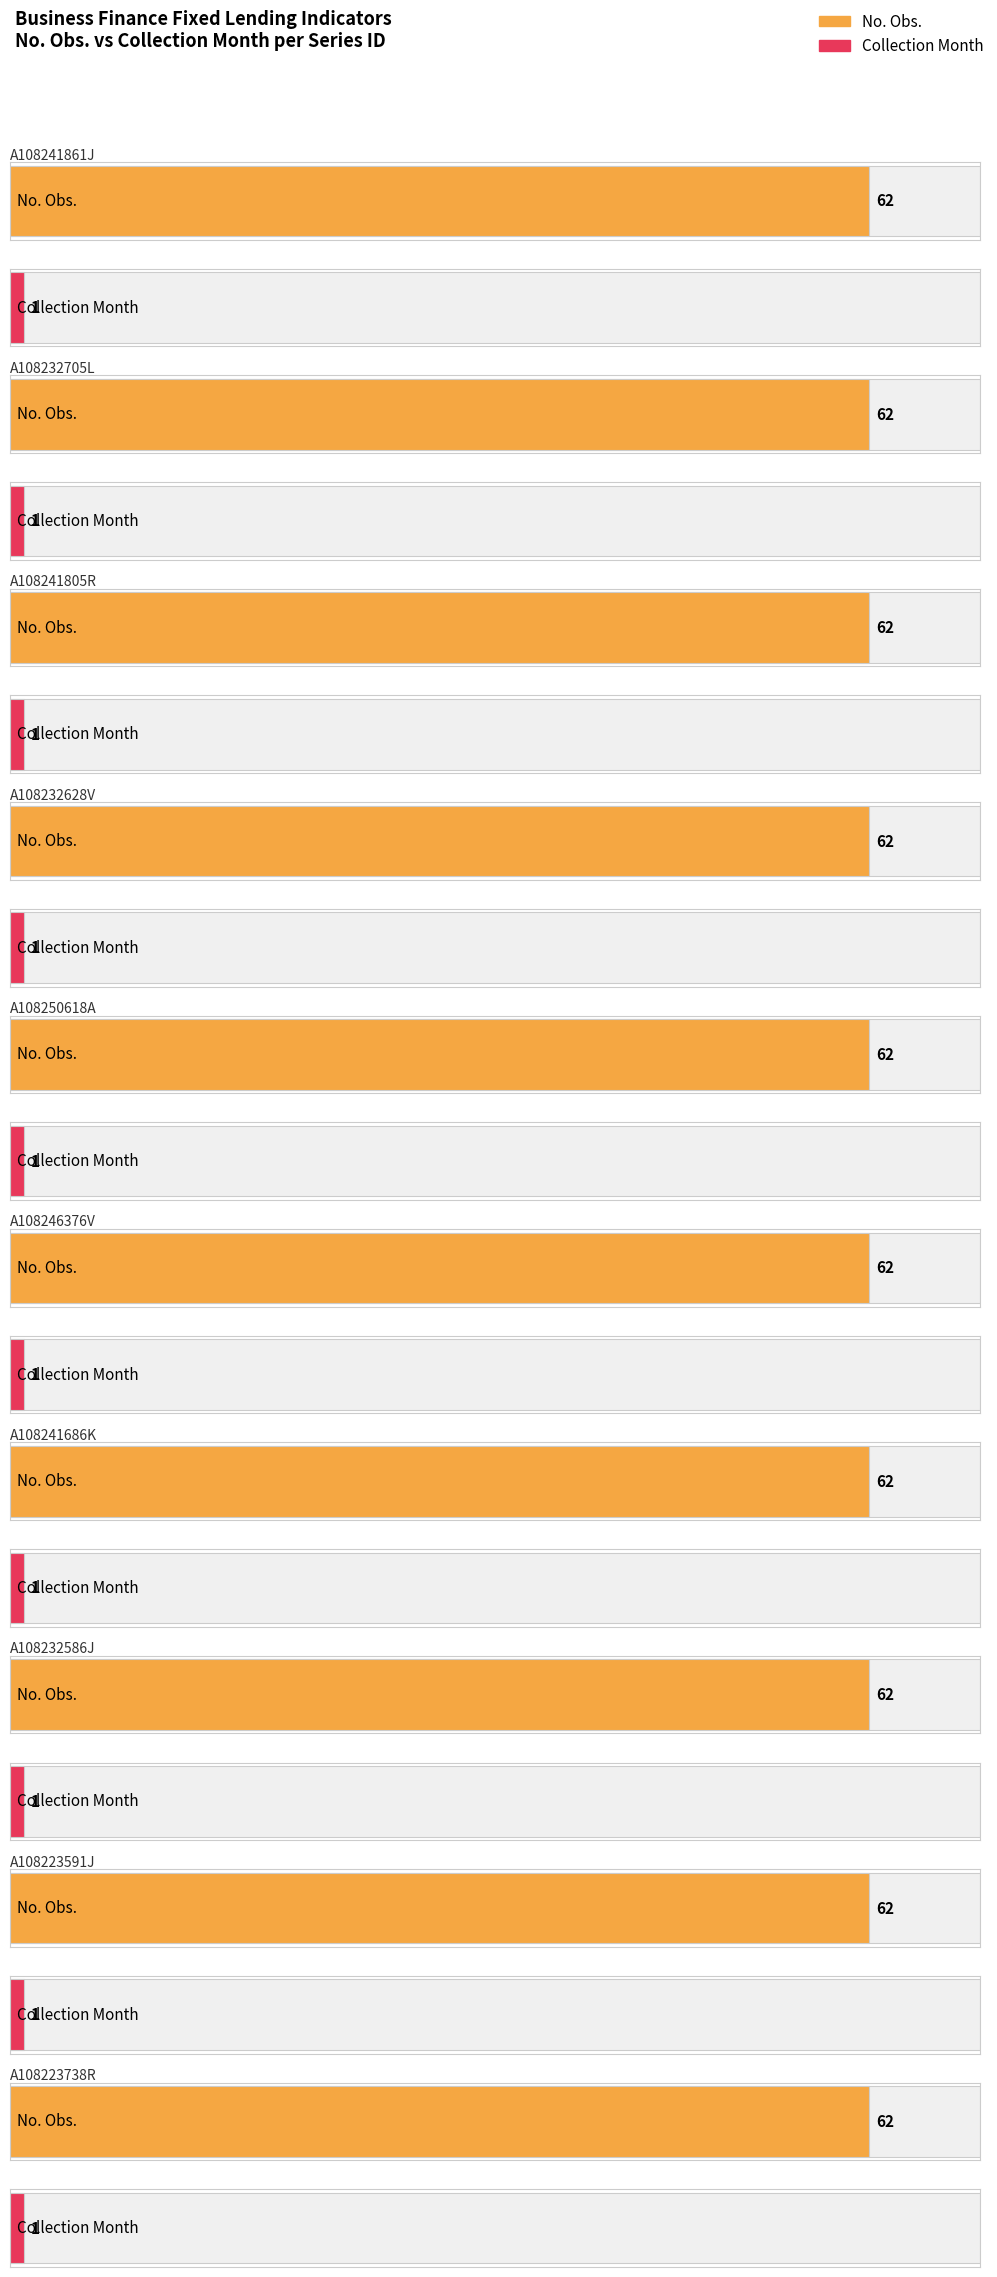

The Collection Month series shows 1 at A108232705L. True or false?

False